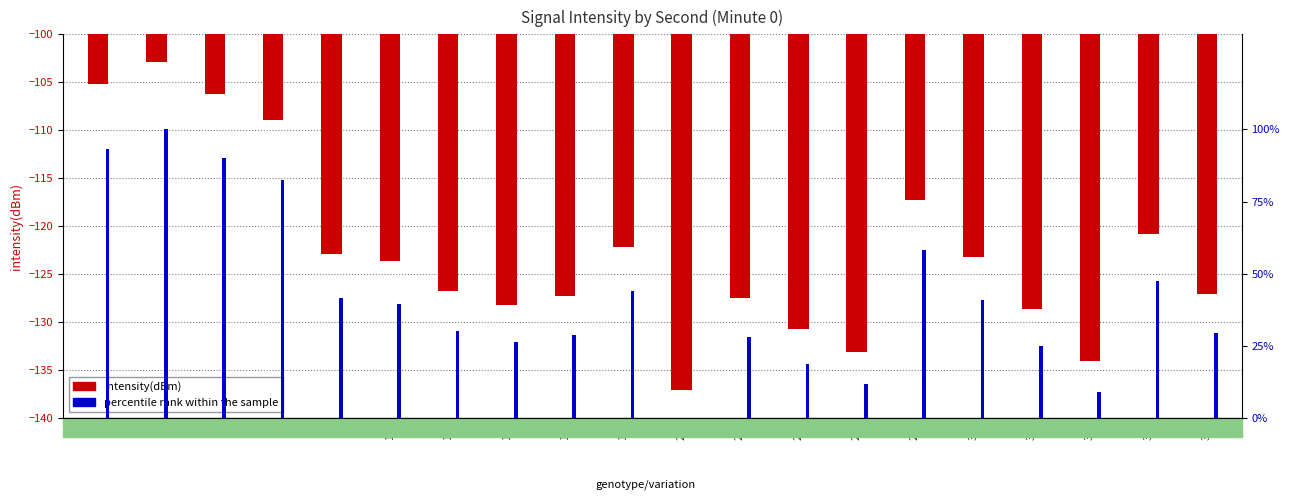

How many values in the percentile rank within the sample series are below 39?

10